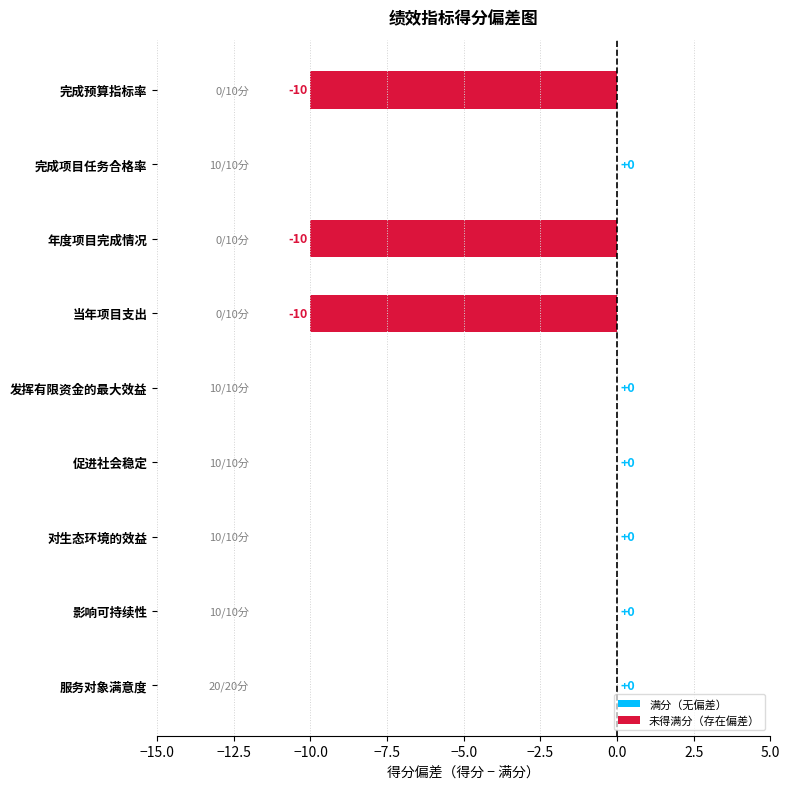

Count the number of categories in the chart.

9